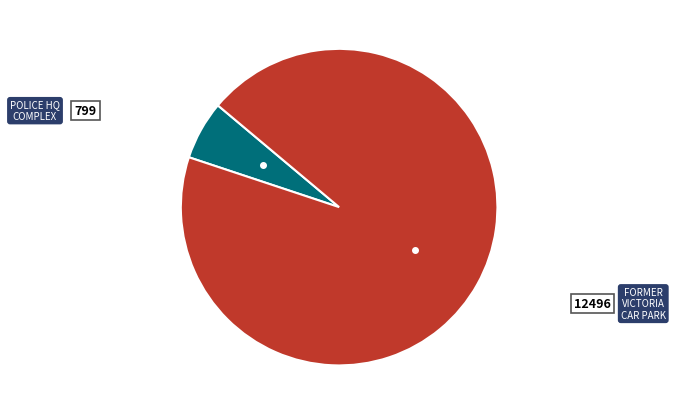

Is there any slice that represents more than half of the pie?

Yes